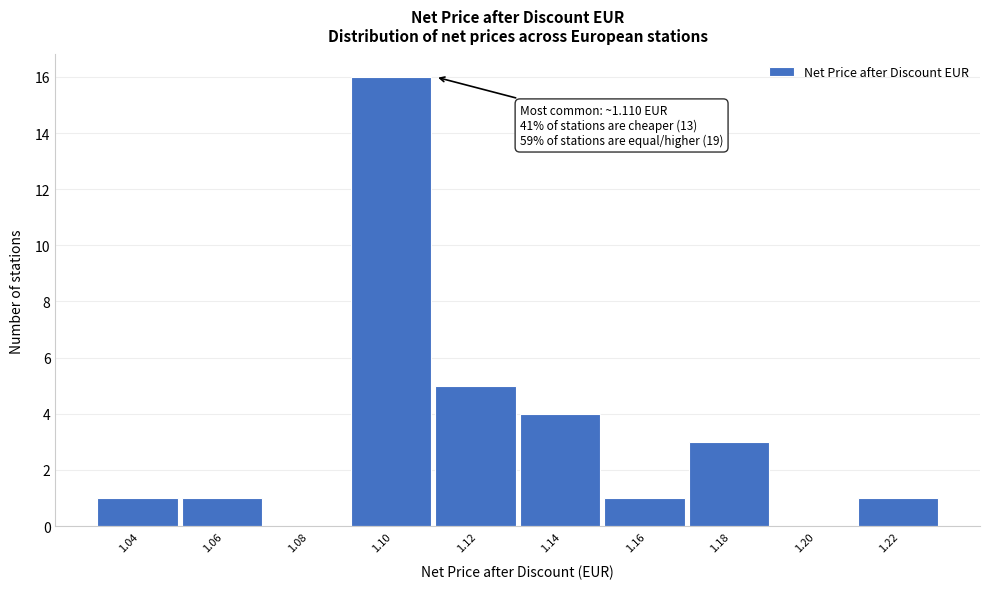

Reading left to right, list all the values displayed in this chart.

1.04=1	1.06=1	1.08=0	1.10=16	1.12=5	1.14=4	1.16=1	1.18=3	1.20=0	1.22=1